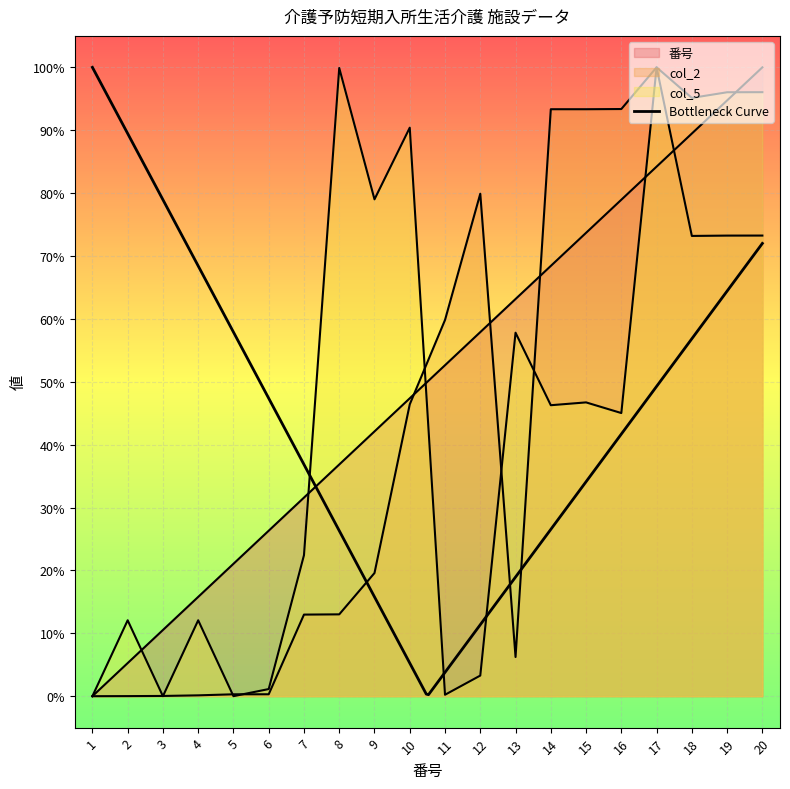

Which series changed the most between 8 and 16?

col_2